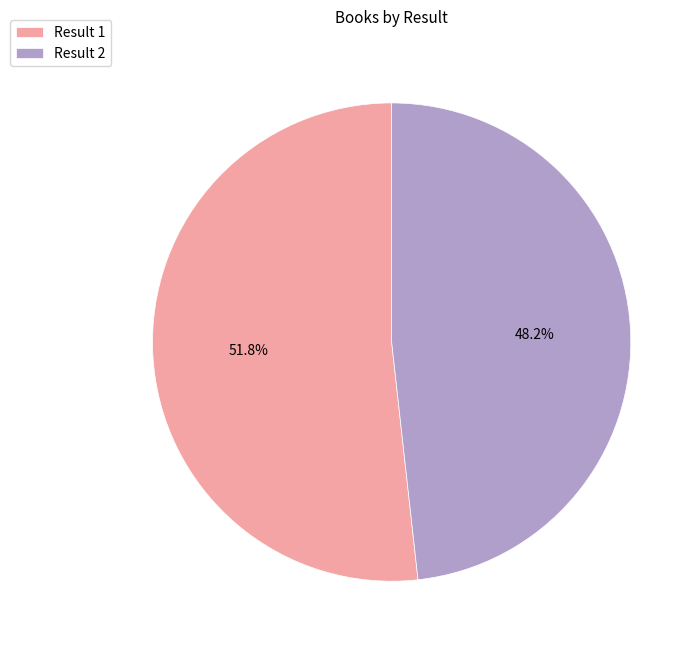

Which has a higher value, Result 1 or Result 2?

Result 1